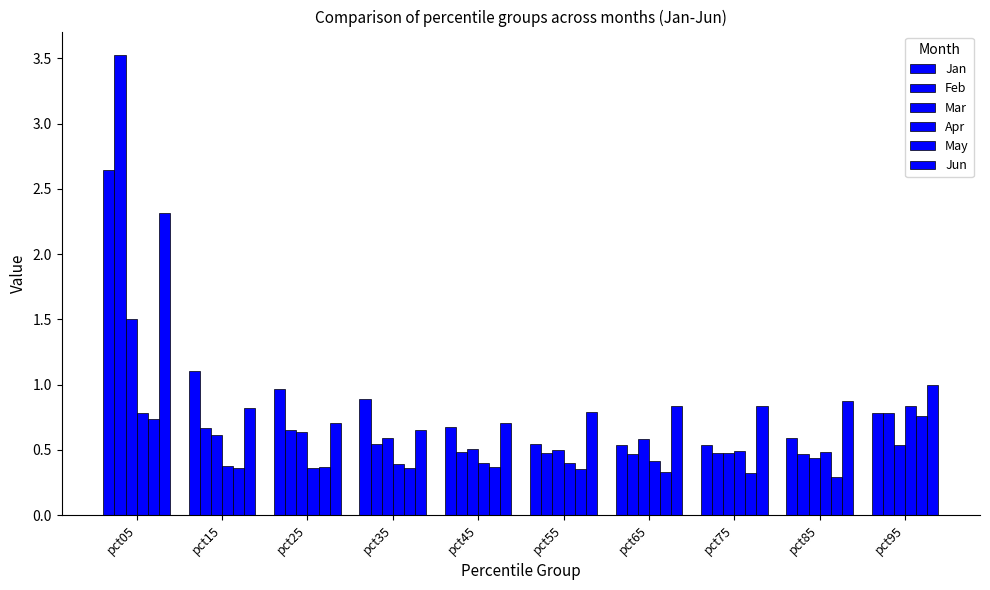

What is the difference between the May values at pct95 and pct55?

0.4